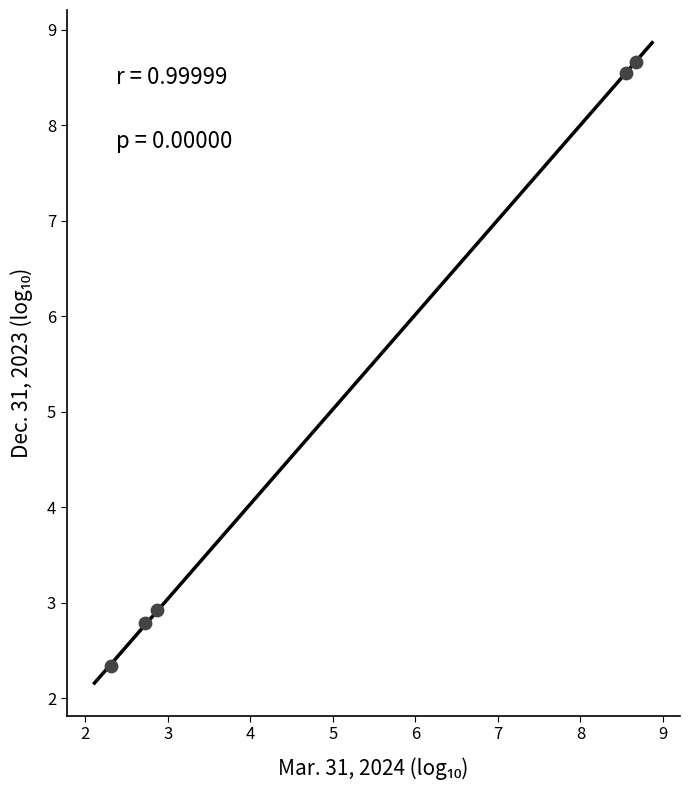

What Y value in the scatter plot is closest to 5?

2.9